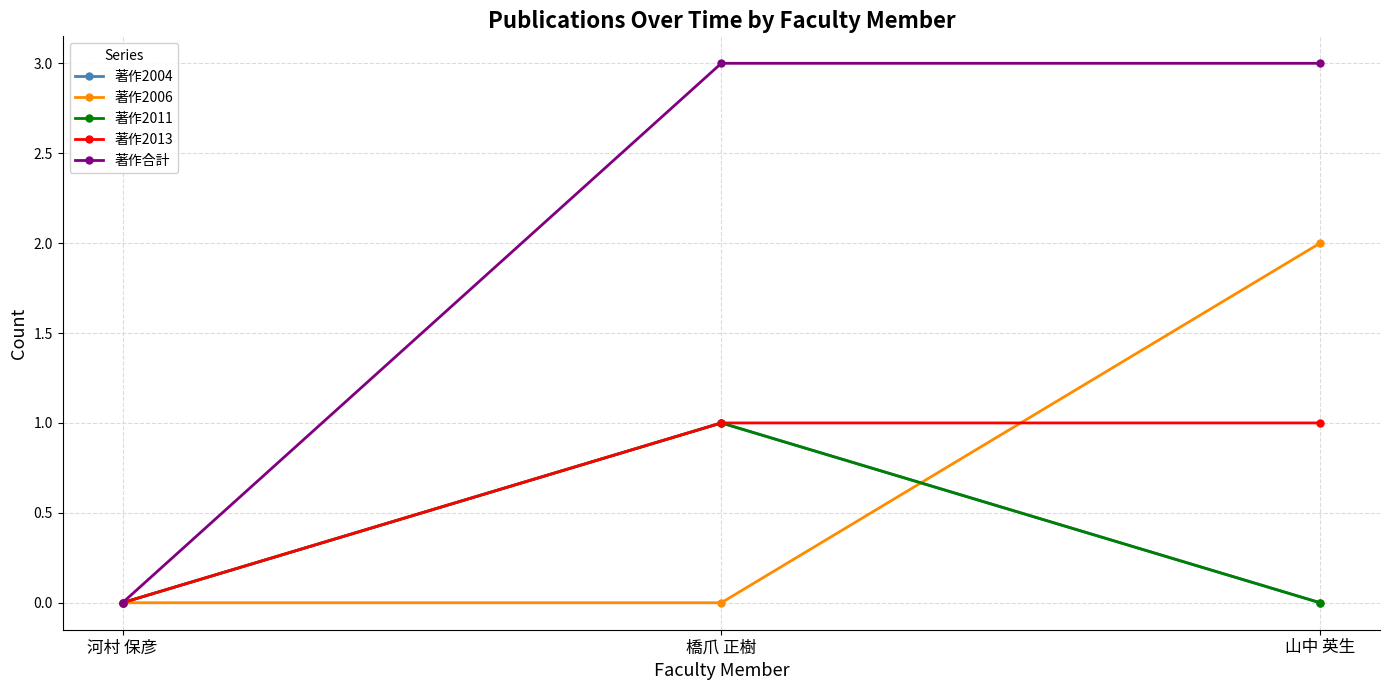

Which series has the widest spread of values?

著作合計